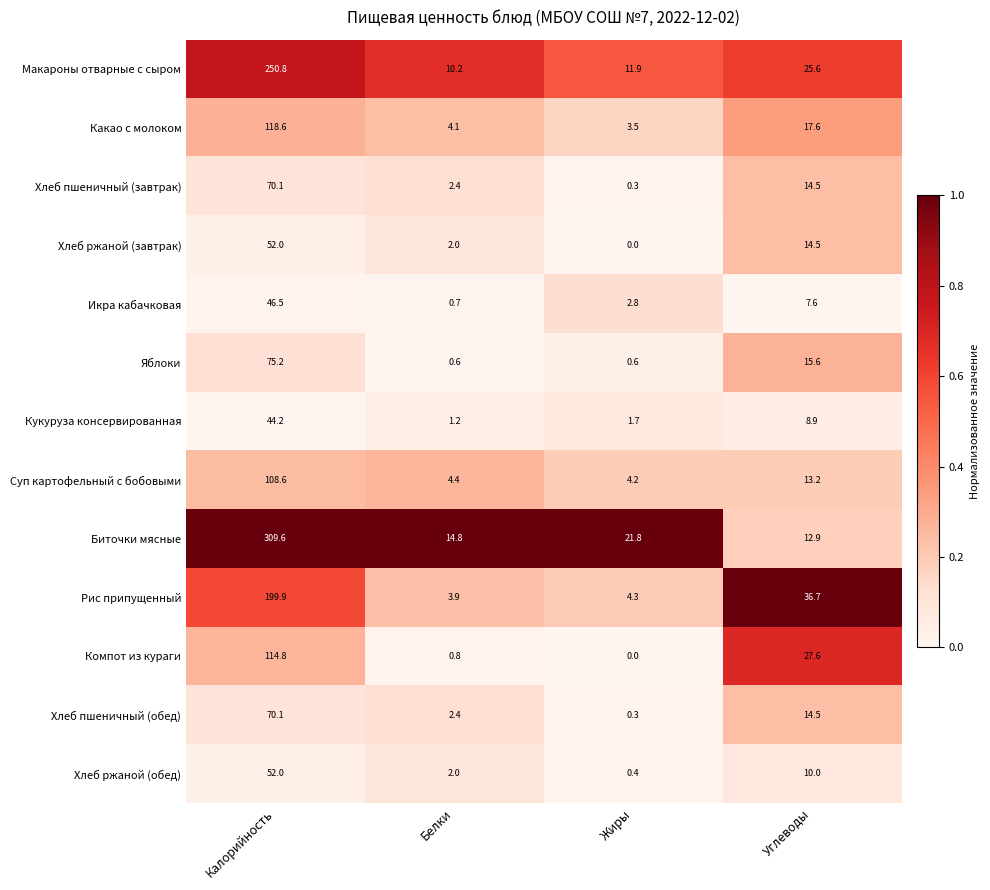

The Макароны отварные с сыром series shows 64.2 at Калорийность. True or false?

False